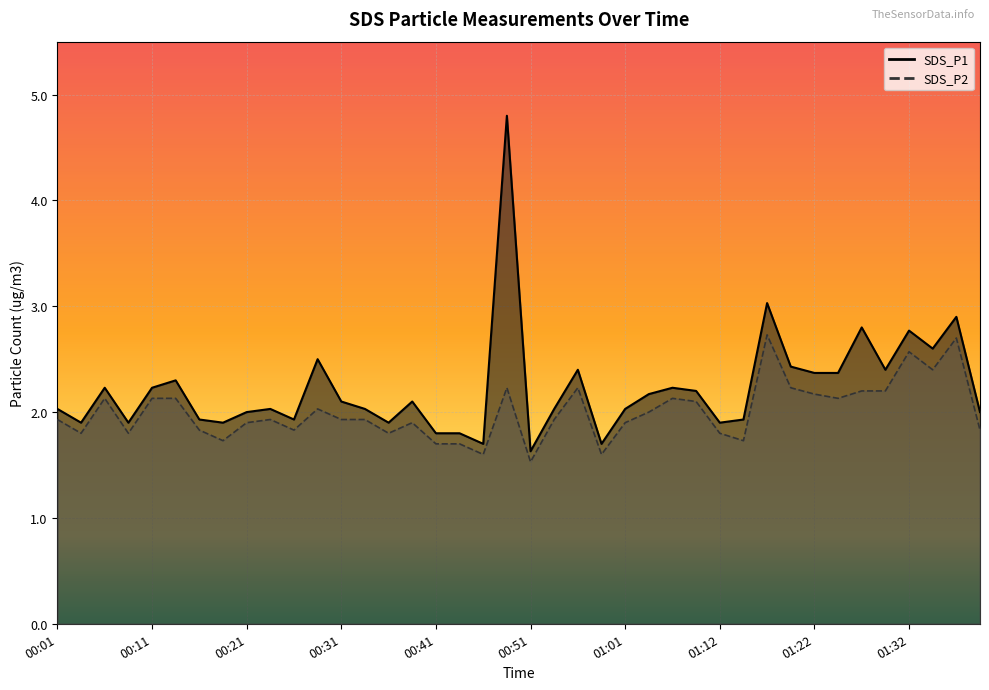

Is the value of SDS_P2 at 01:09 greater than the value of SDS_P1 at 00:49?

No